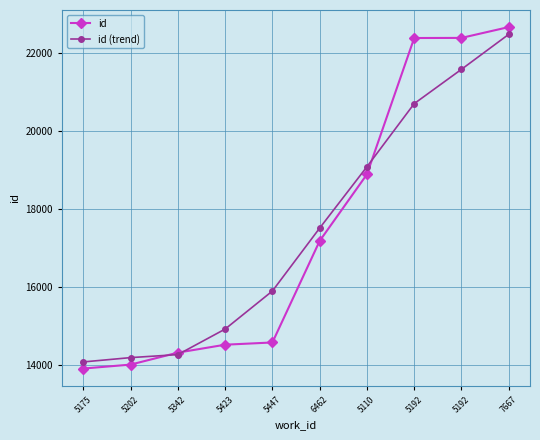

What is the minimum value shown in the chart?

13921.0